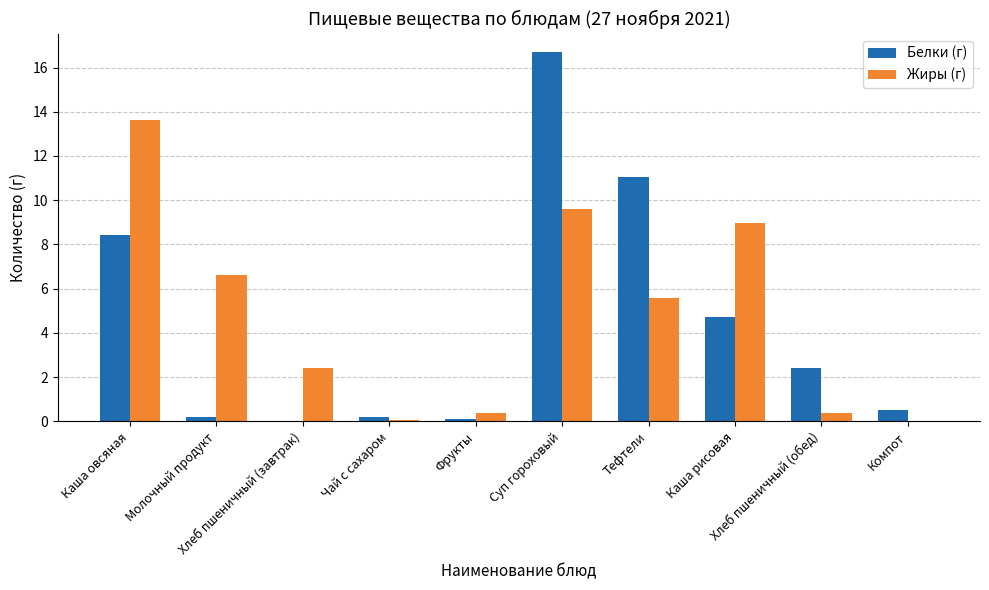

What is the sum of all Жиры (г) values?

47.6